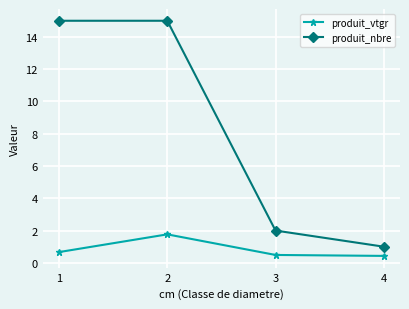

List the series in order of their overall mean, lowest first.

produit_vtgr, produit_nbre